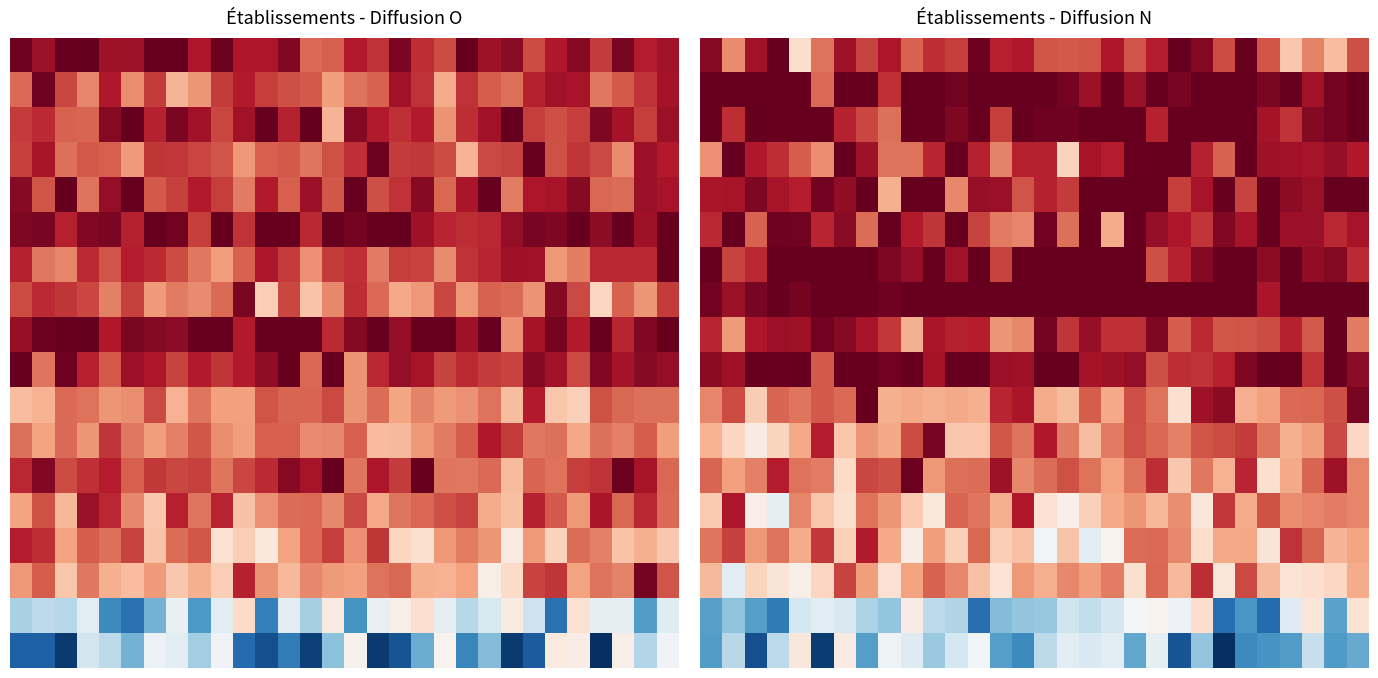

Which has a higher value, 7 or 16?

7